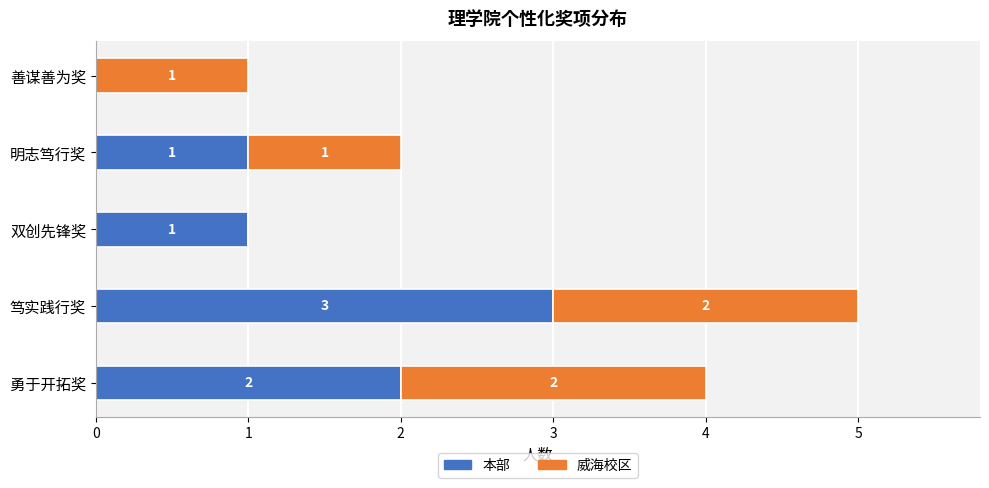

The 本部 series shows 2 at 明志笃行奖. True or false?

False